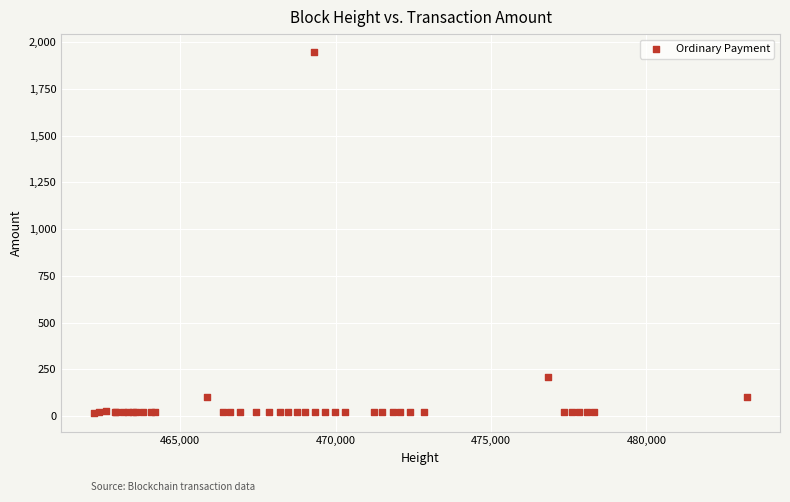

What Y value in the scatter plot is closest to 980?

210.1